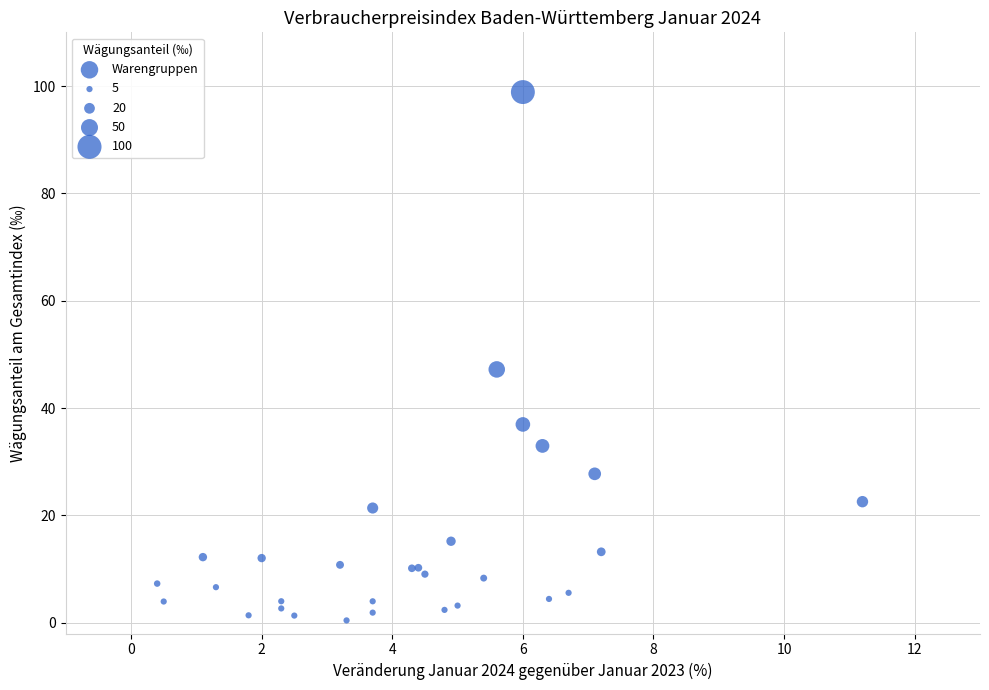

What Y value in the scatter plot is closest to 49?

47.2